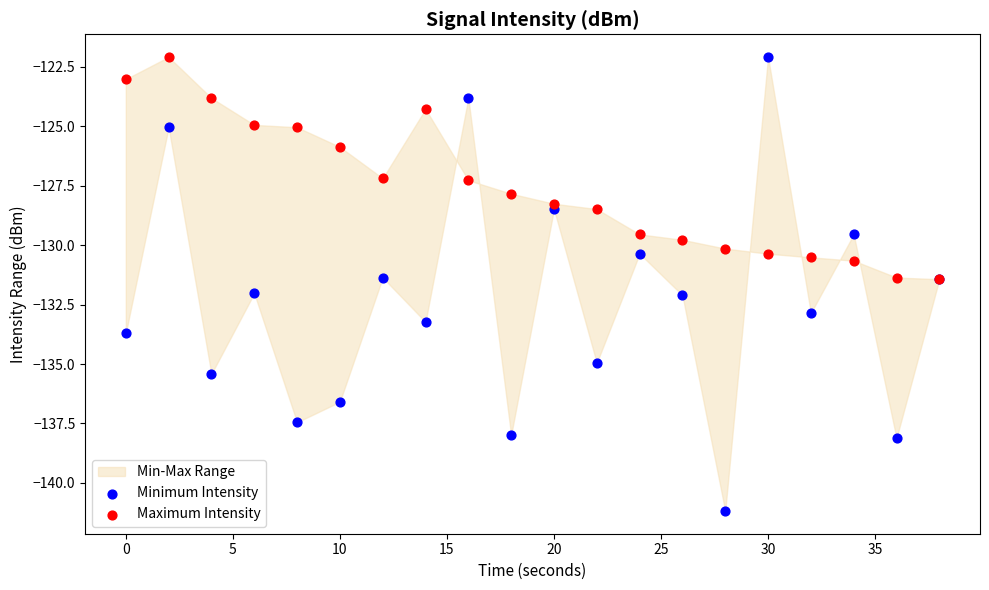

Which series contains the lowest Y value?

Minimum Intensity